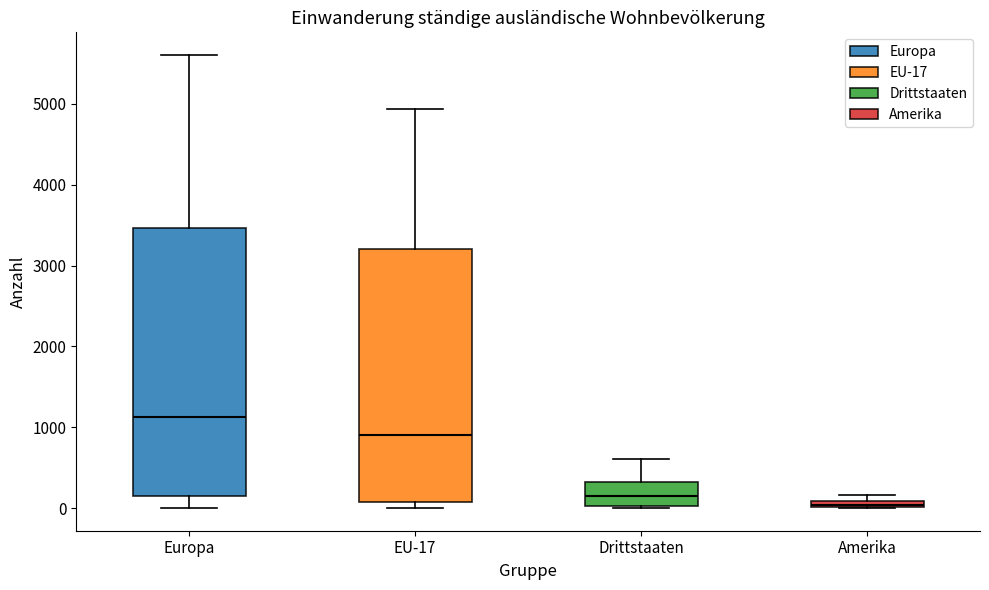

Comparing the boxes themselves (not the whiskers), which one is the tallest?

Europa